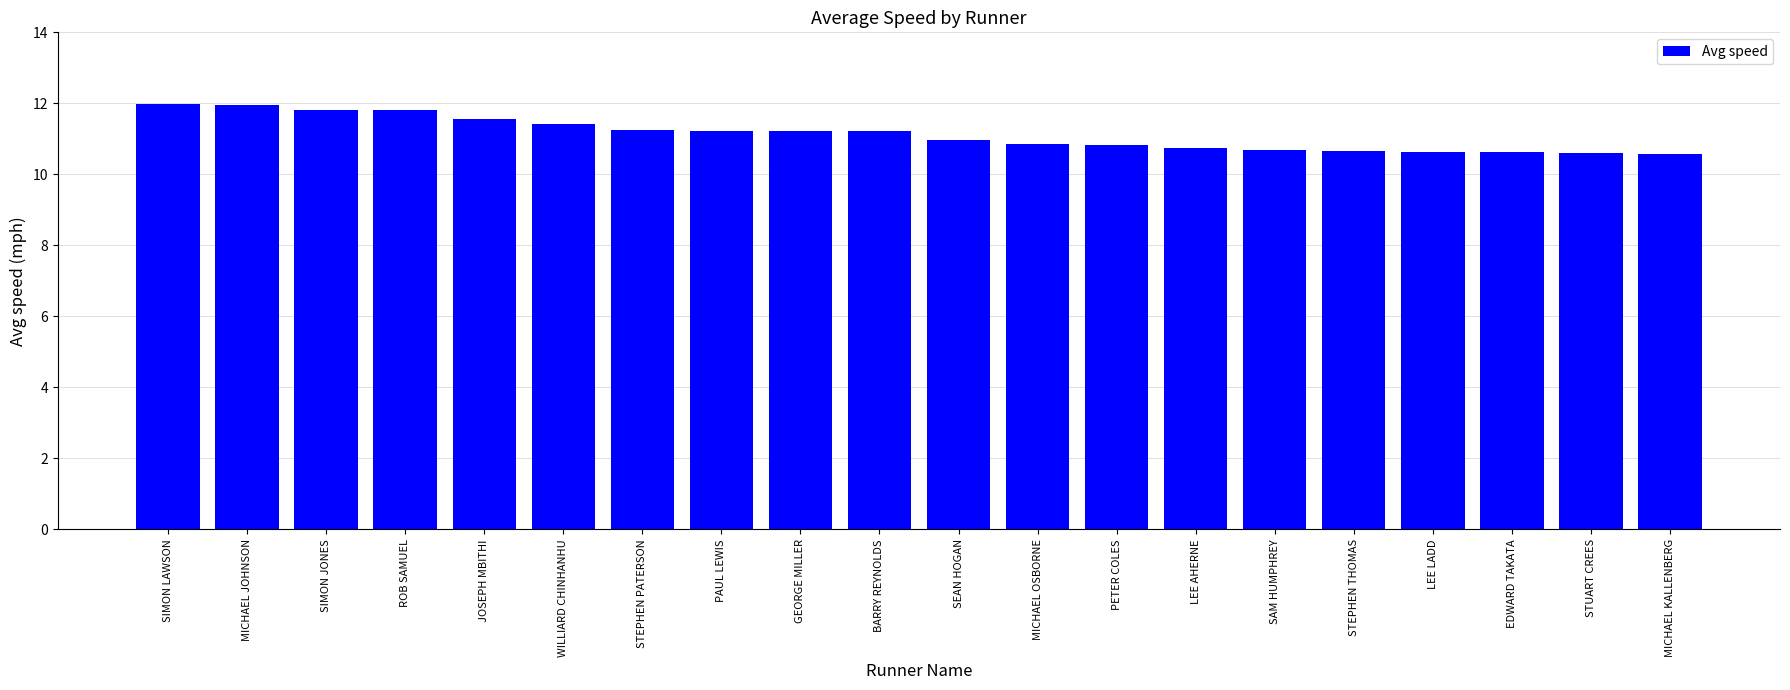

At which label does the data first exceed 11?

SIMON LAWSON